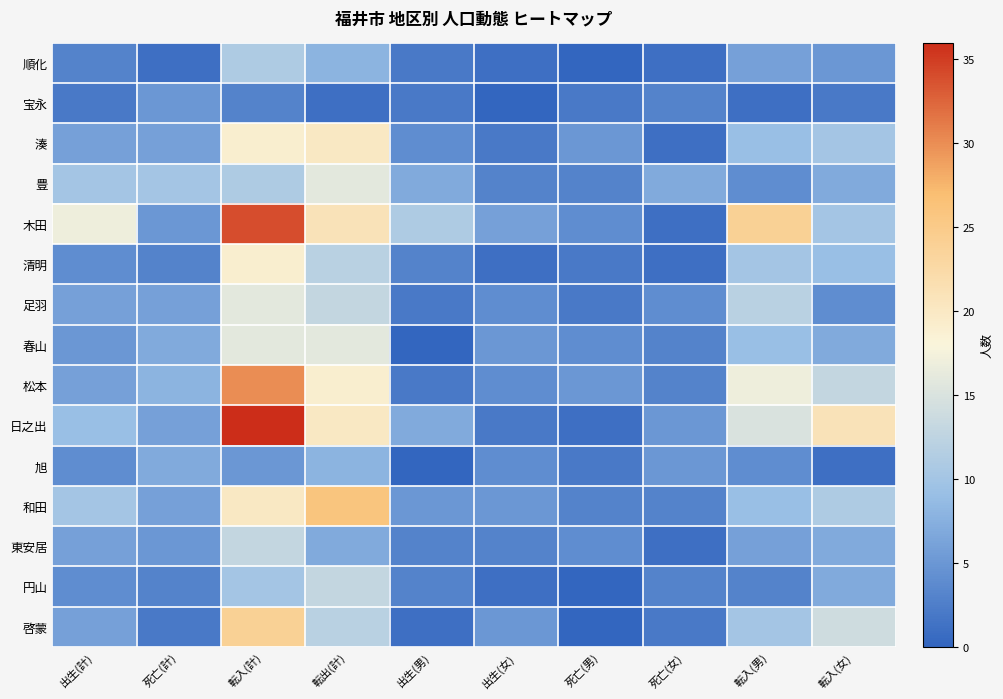

Which has a higher value, 転出(計) or 転入(女)?

転出(計)